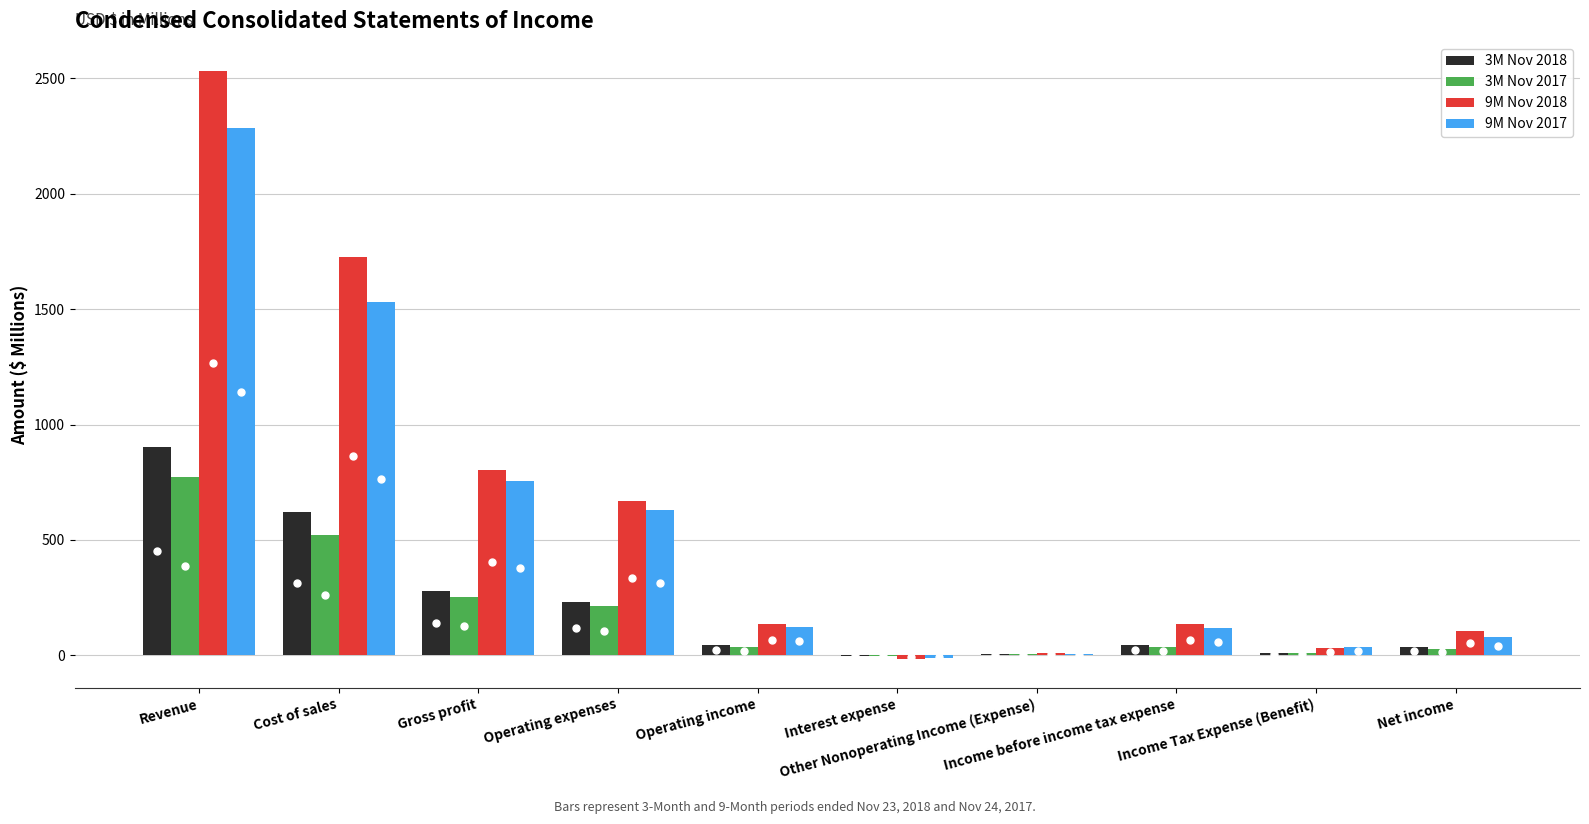

What is the greatest value displayed?

2530.8